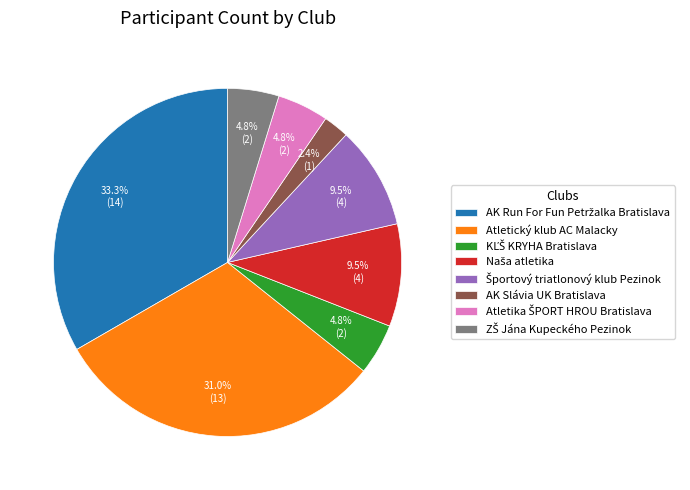

Does any single category account for the majority?

No